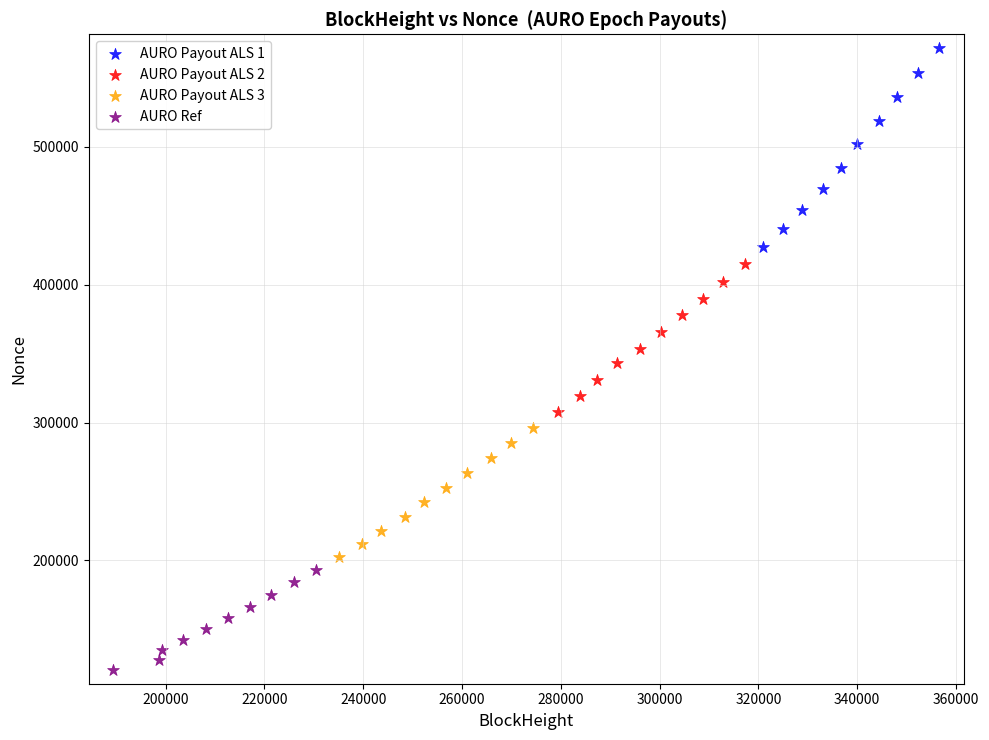

Which series has the largest Y range (max minus min)?

AURO Payout ALS 1